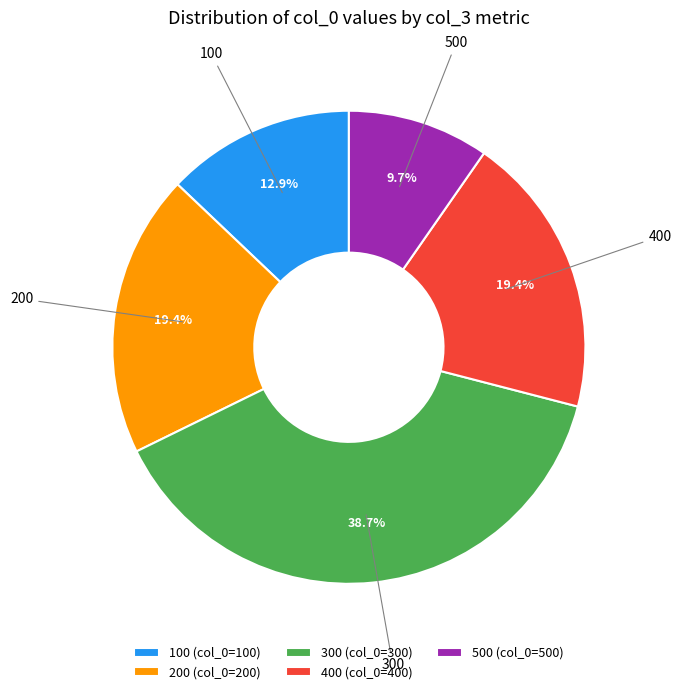

How many segments does this pie chart have?

5